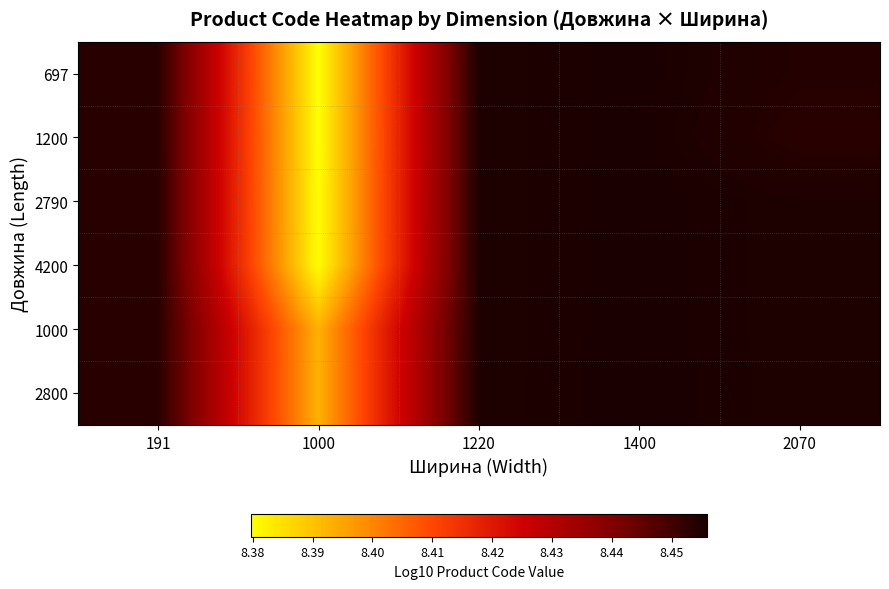

At how many categories does at least one series exceed 8?

5